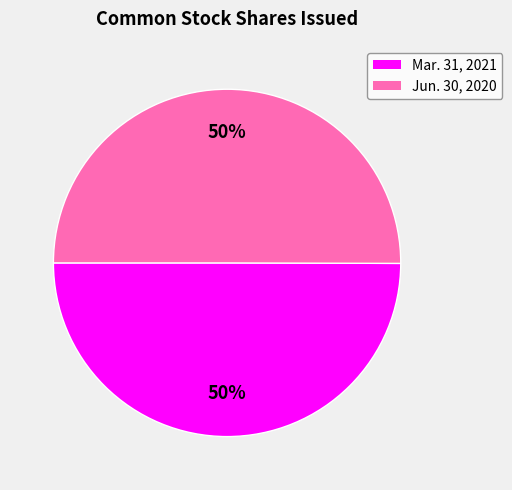

To the nearest percent, what is the average slice percentage?

50%